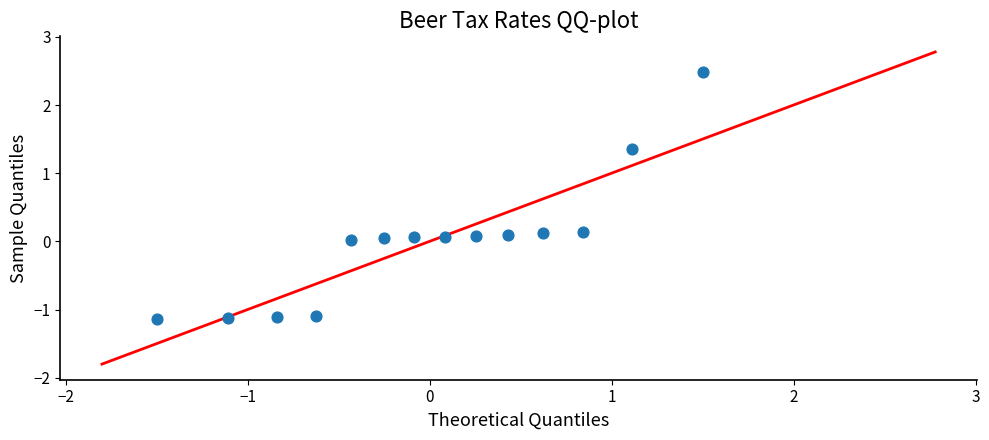

What is the range of Y values (max minus min)?

3.6